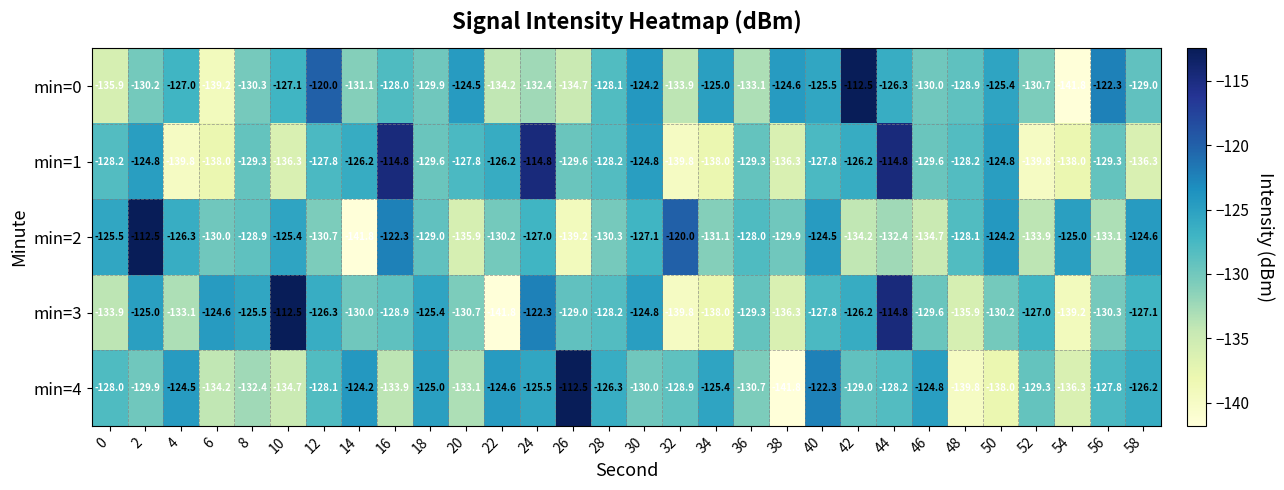

Which series changed the most between 16 and 26?

min=4